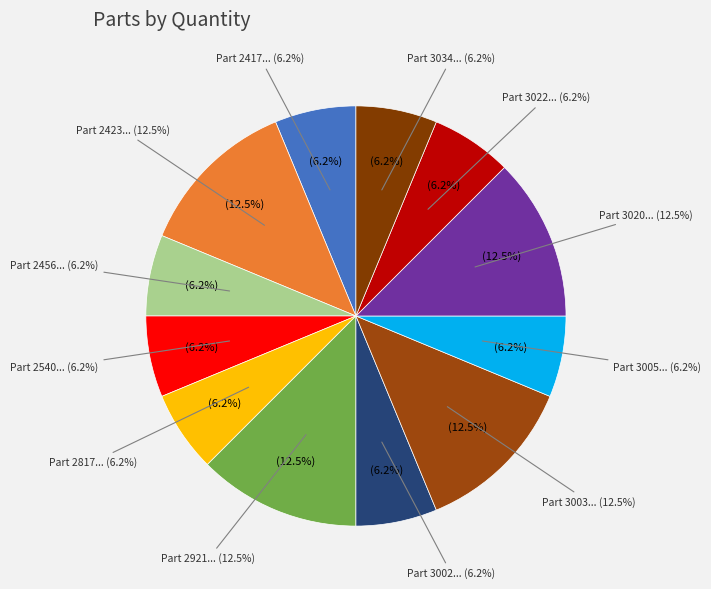

What is the smallest slice in the pie chart?

2417